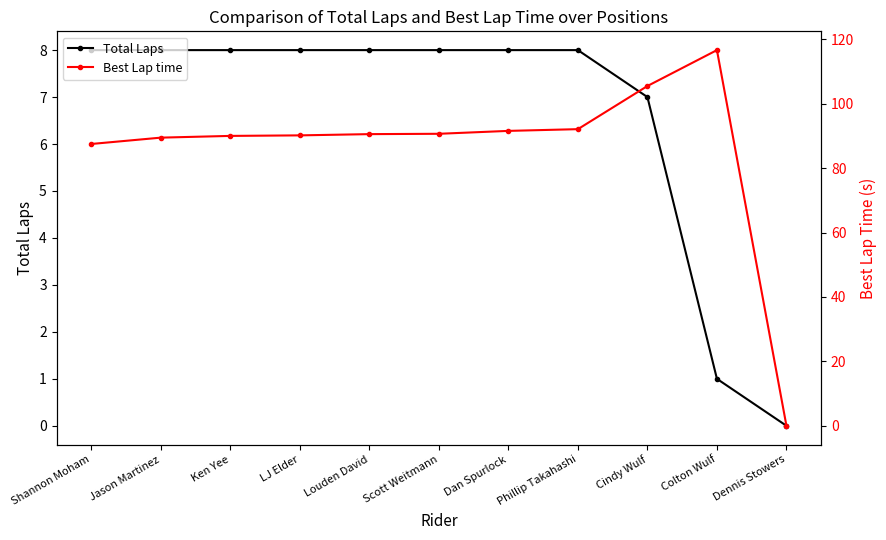

At which label is Total Laps closest to 4?

Cindy Wulf